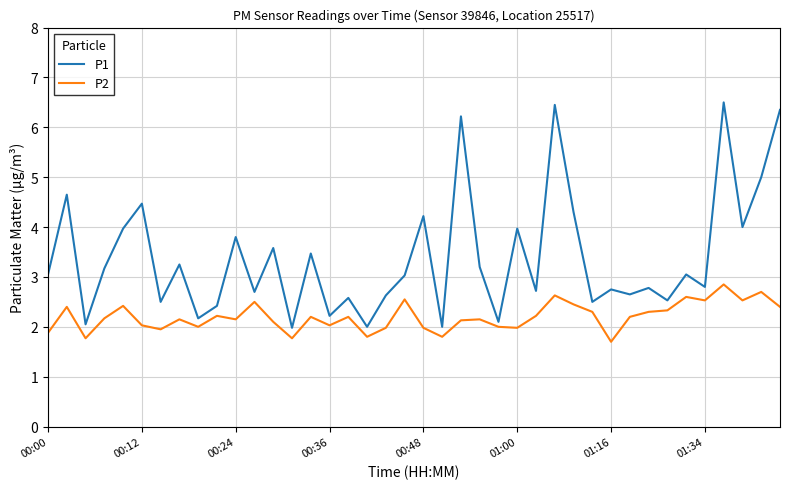

Which series has the largest range (max minus min)?

P1